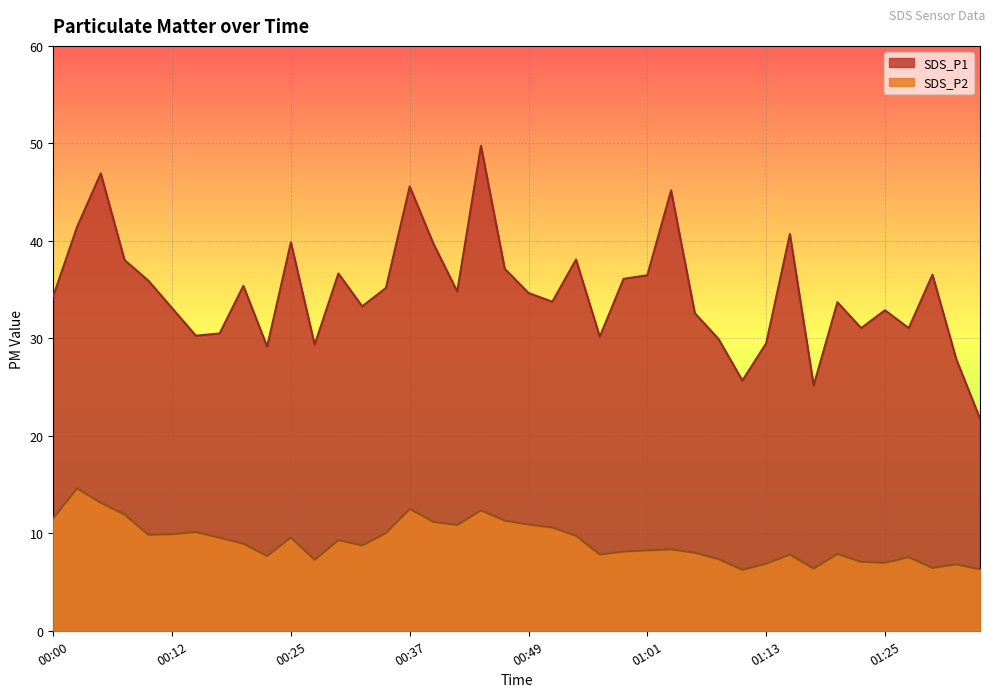

Reading left to right, extract all data points from this chart.

SDS_P1: 34.3	41.4	46.9	38.0	35.9	33.1	30.3	30.5	35.4	29.1	39.9	29.4	36.6	33.3	35.2	45.6	39.7	34.8	49.8	37.1	34.6	33.8	38.1	30.2	36.1	36.5	45.2	32.6	29.9	25.7	29.5	40.7	25.2	33.7	31.1	32.9	31.1	36.5	27.9	21.8
SDS_P2: 11.6	14.6	13.1	11.9	9.8	9.9	10.1	9.6	8.9	7.7	9.6	7.3	9.3	8.8	10.0	12.5	11.2	10.8	12.3	11.3	10.9	10.6	9.8	7.8	8.1	8.2	8.3	8.0	7.3	6.2	6.9	7.8	6.4	7.9	7.1	7.0	7.5	6.5	6.8	6.3